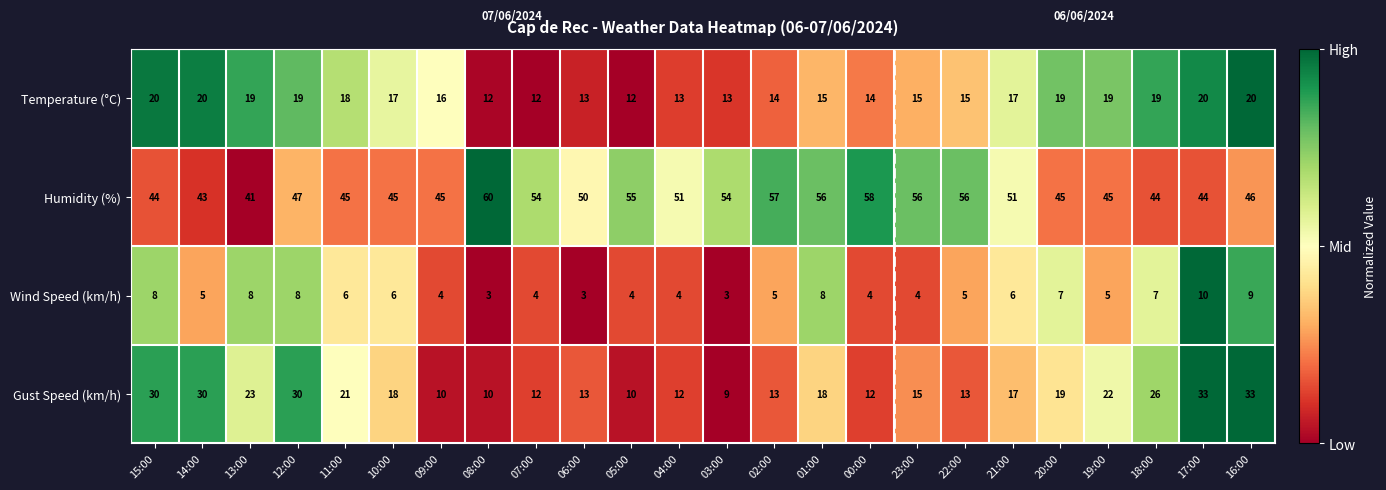

Which series has the widest spread of values?

Gust Speed (km/h)